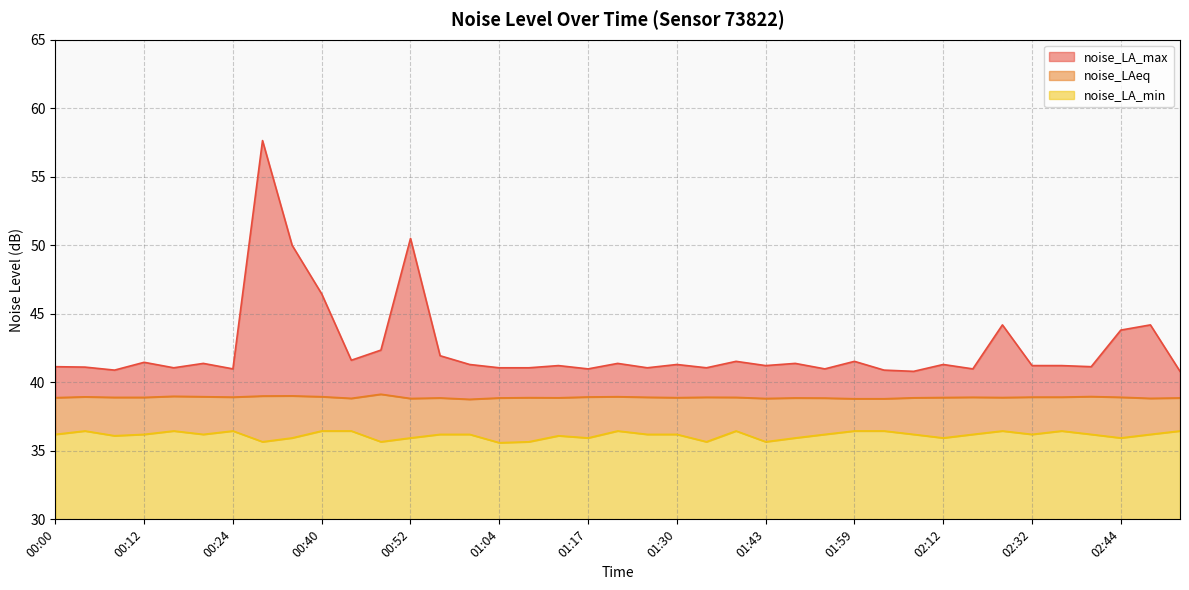

What is the total value across all series at 00:52?

20.5